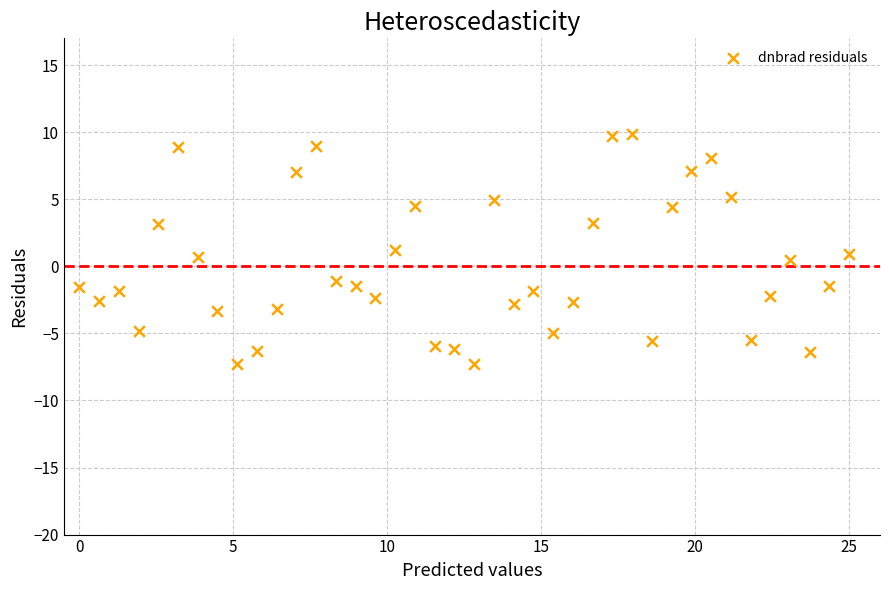

What is the range of Y values (max minus min)?

17.2